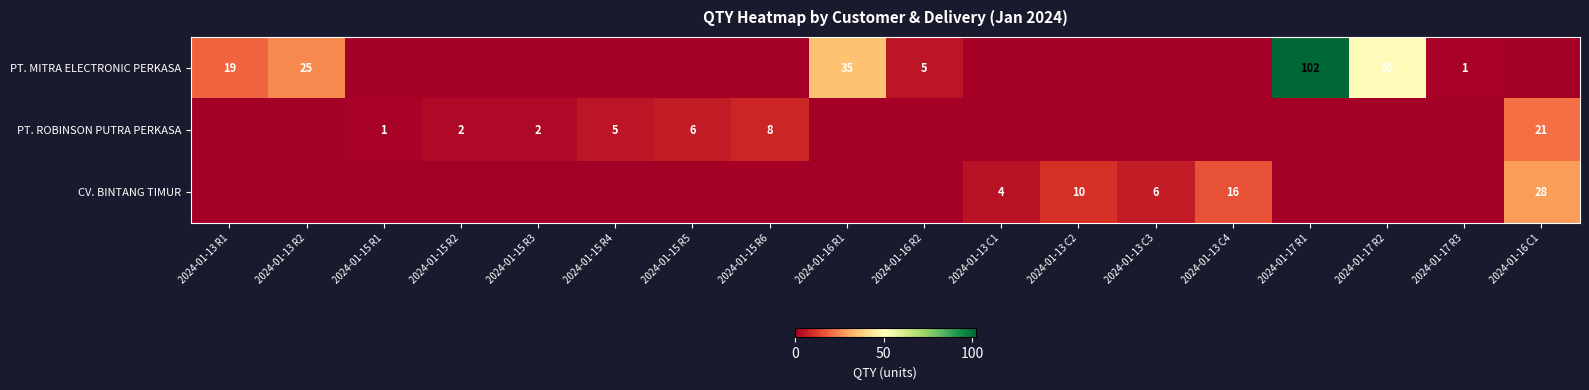

What is the sum of the PT. MITRA ELECTRONIC PERKASA values at 2024-01-17 R2 and 2024-01-16 R2?

55